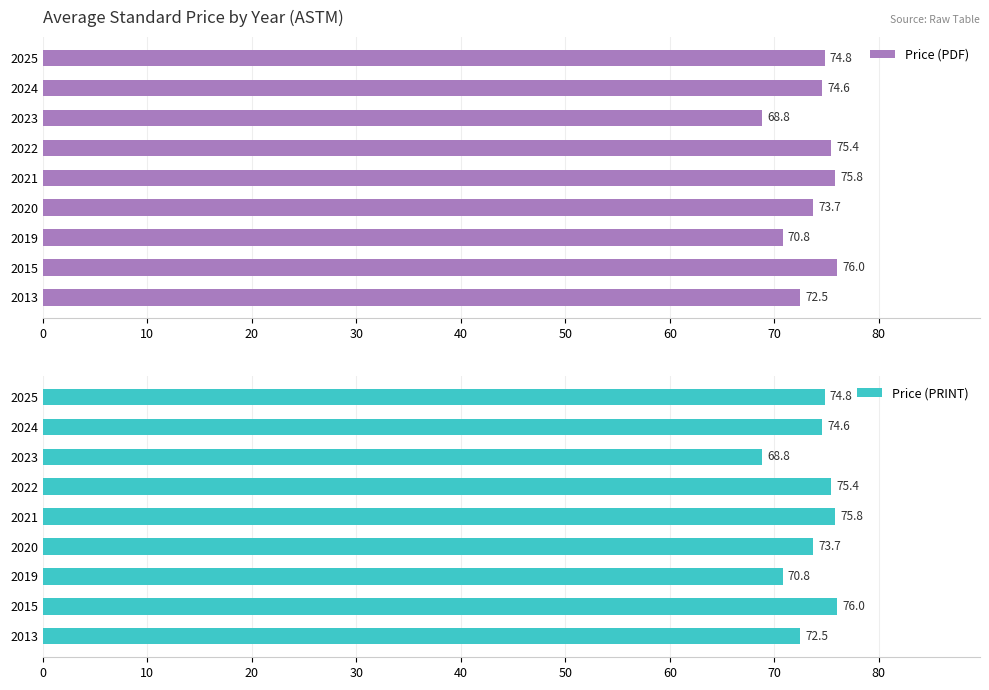

What is the value of the Price (PDF) bar at the 8th from the left?

74.6